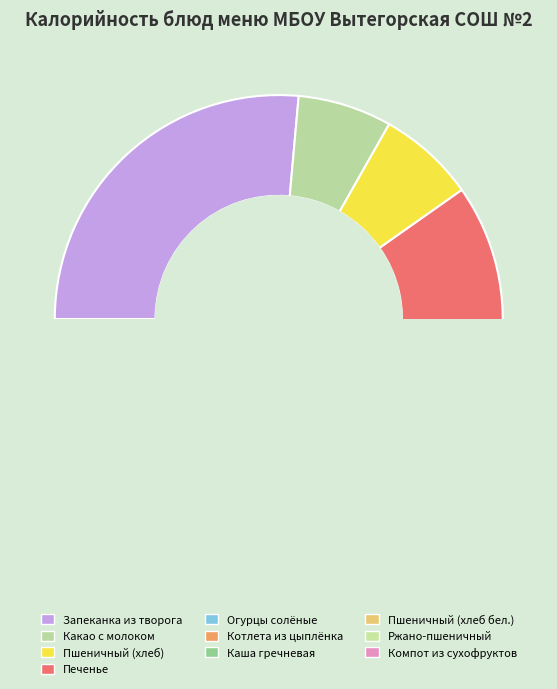

Is it true that Пшеничный (хлеб) is 1% of the pie?

False